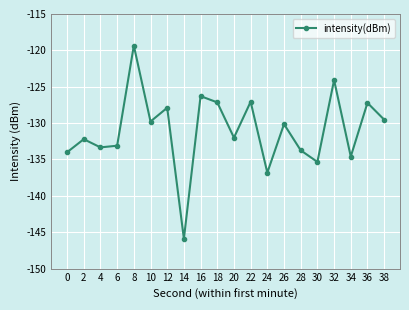

What is the difference between the maximum and minimum values?

26.5